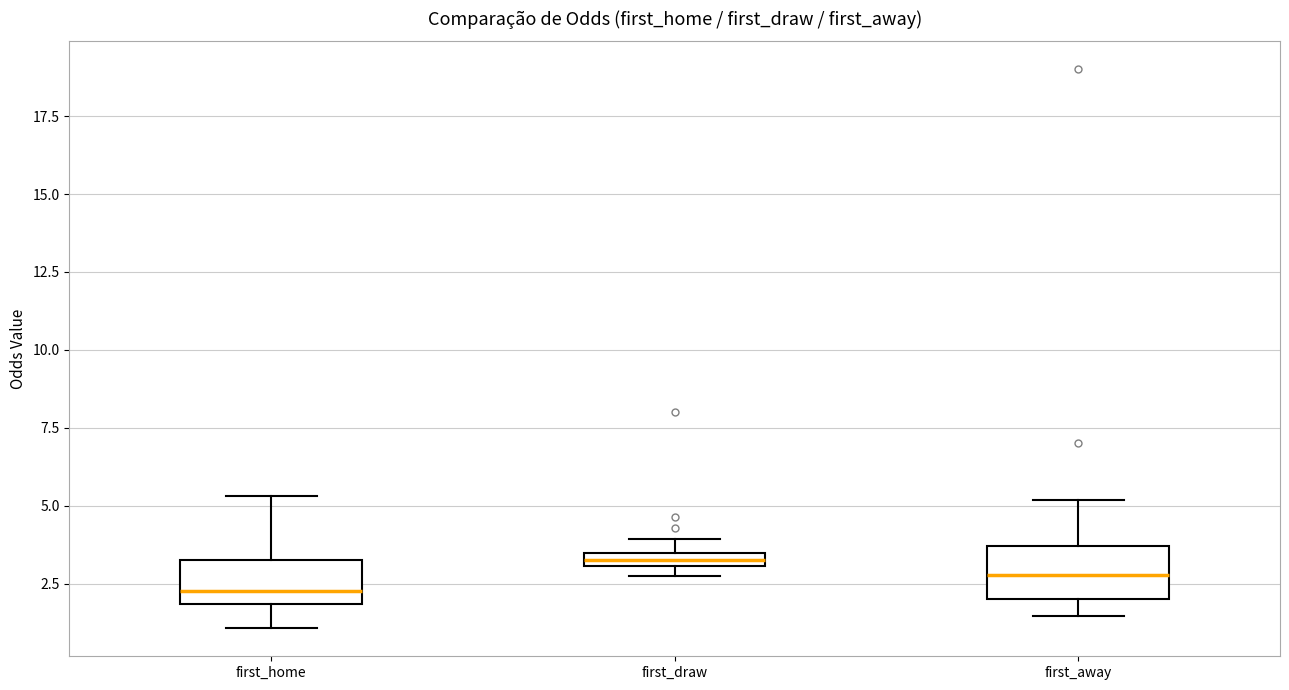

Which box's median line is the lowest?

first_home